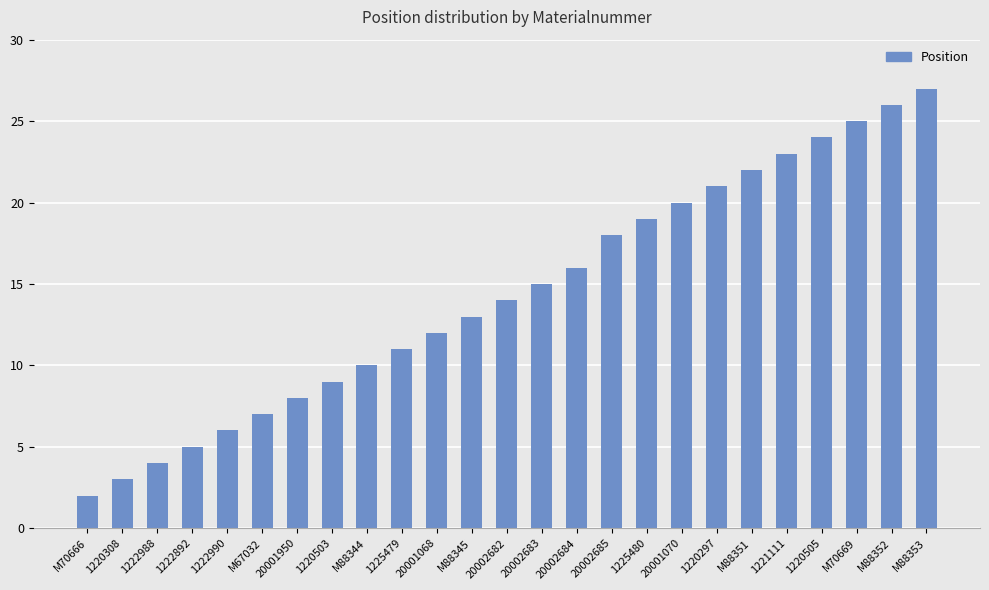

What is the smallest value displayed?

2